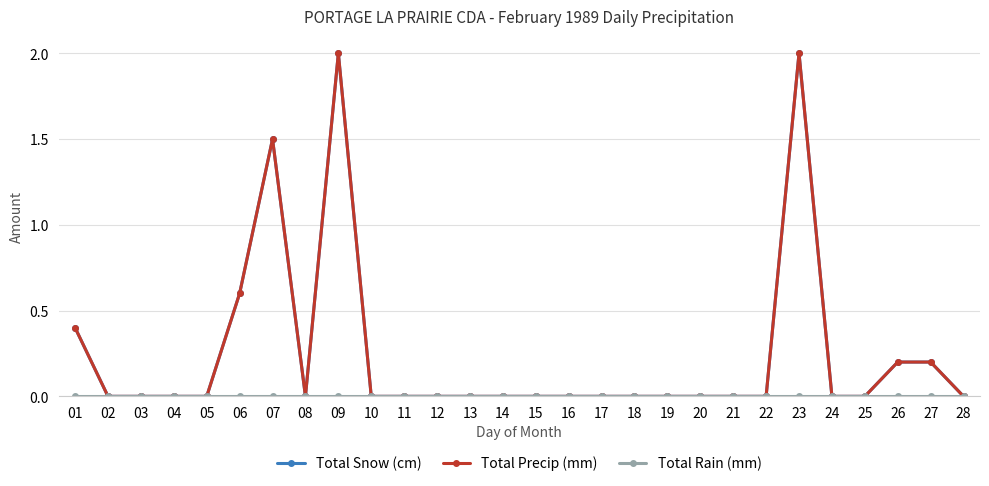

Which has a higher value, 08 or 14?

08